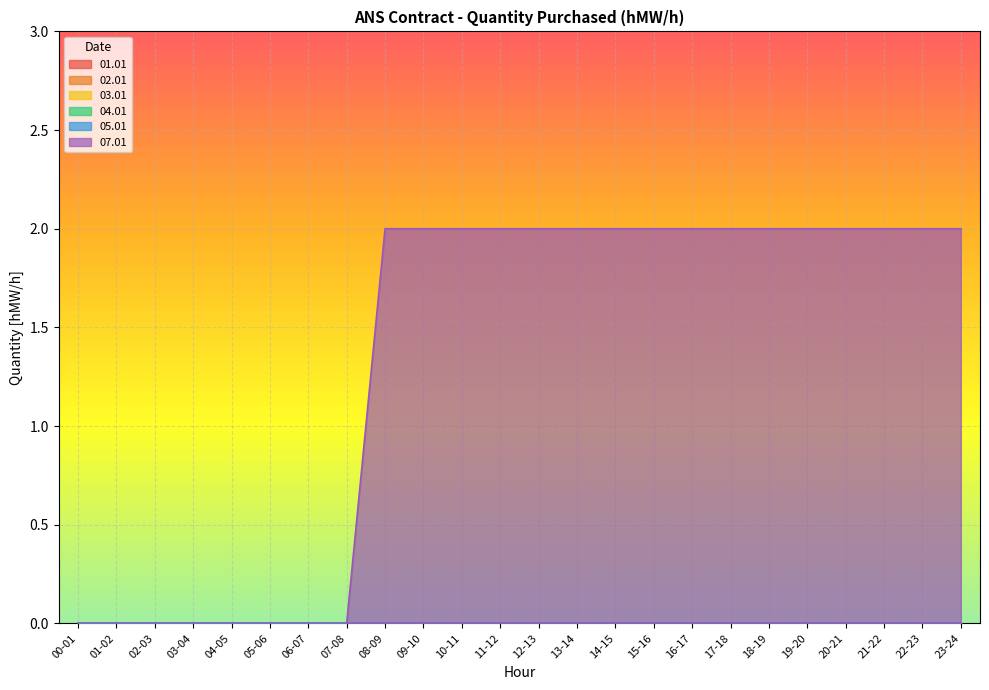

True or false: 02.01 and 07.01 cross at least once.

False